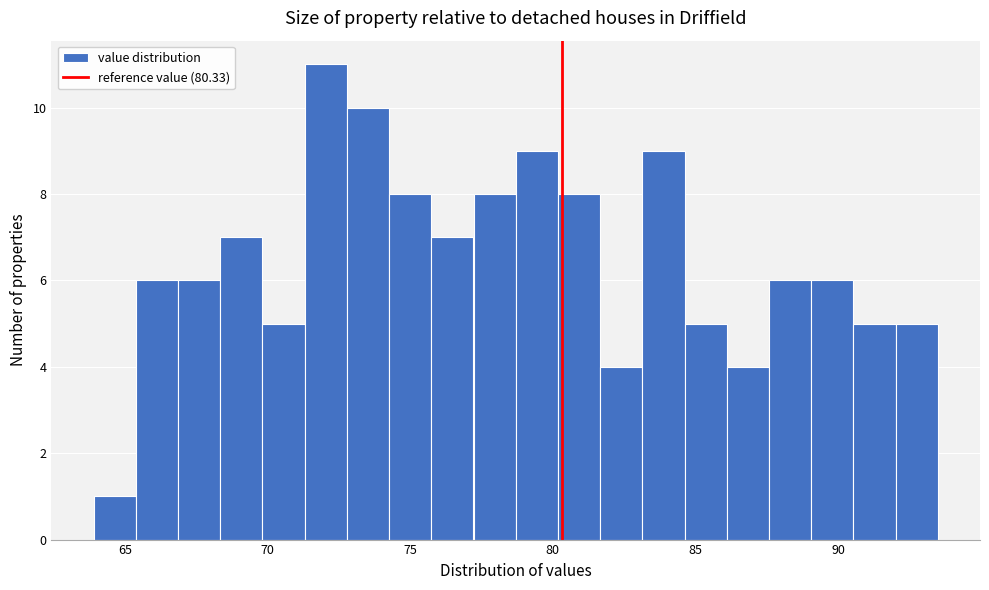

Read against the x-axis, roughly where is the centre of the tallest bar?

72.0